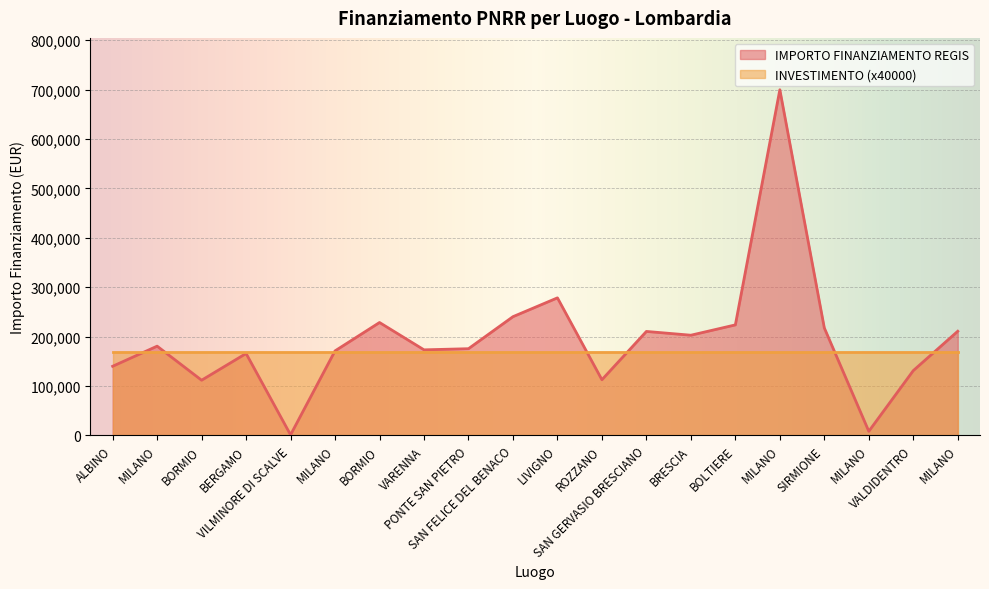

What is the value of the 4th point from the left?

165869.6